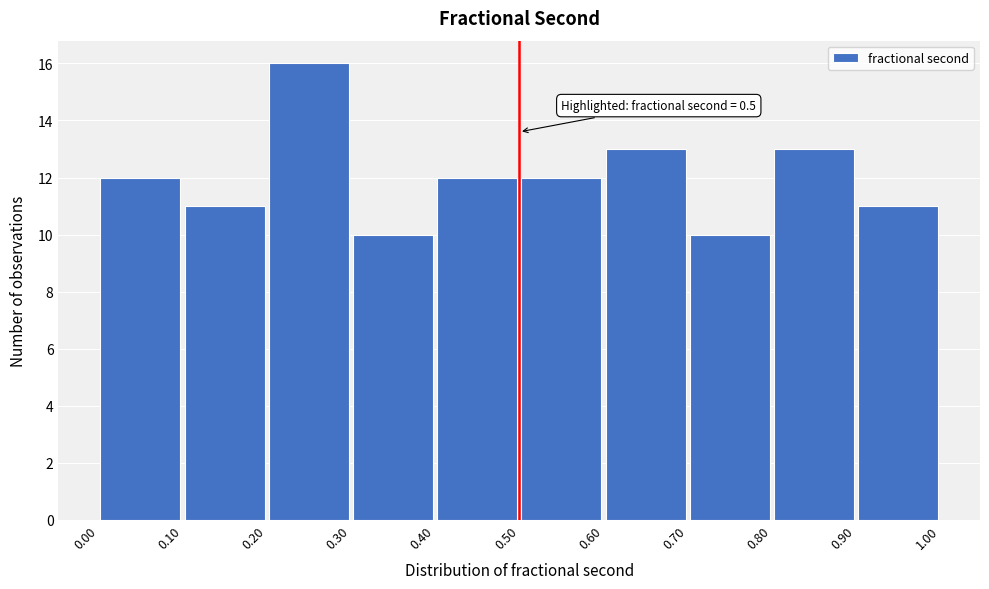

Over which range of the x-axis is the bar tallest?

0.20 to 0.30